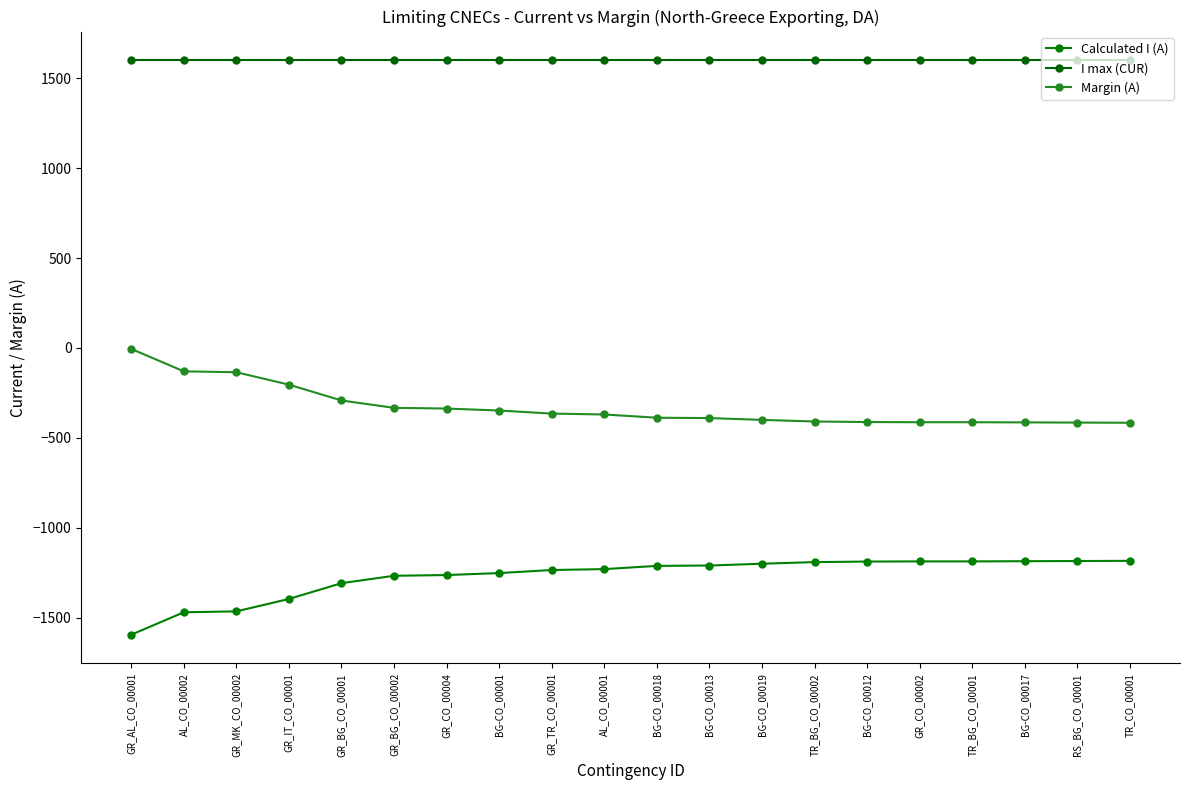

Between GR_IT_CO_00001 and GR_BG_CO_00001, which is larger?

GR_BG_CO_00001